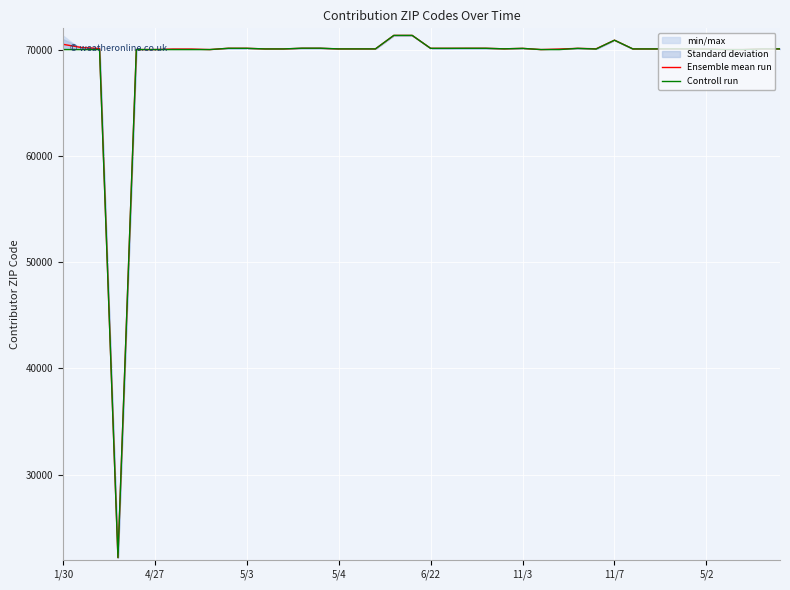

At which category does the chart reach its peak across all series?

18